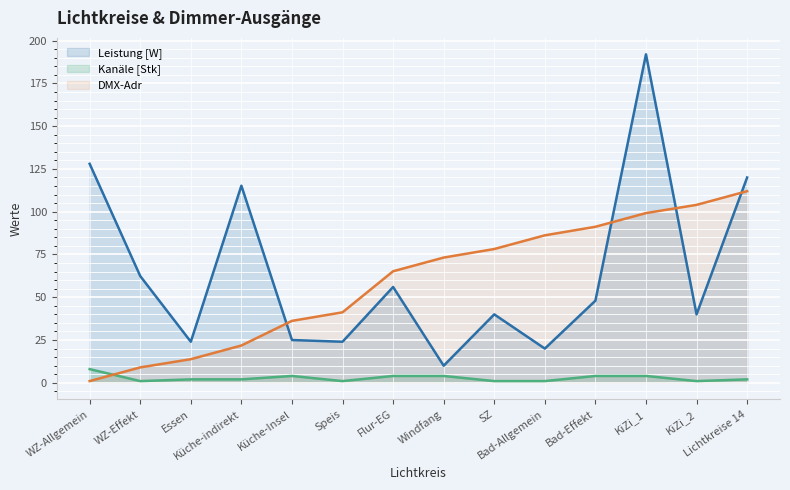

Count the number of data series in this chart.

3